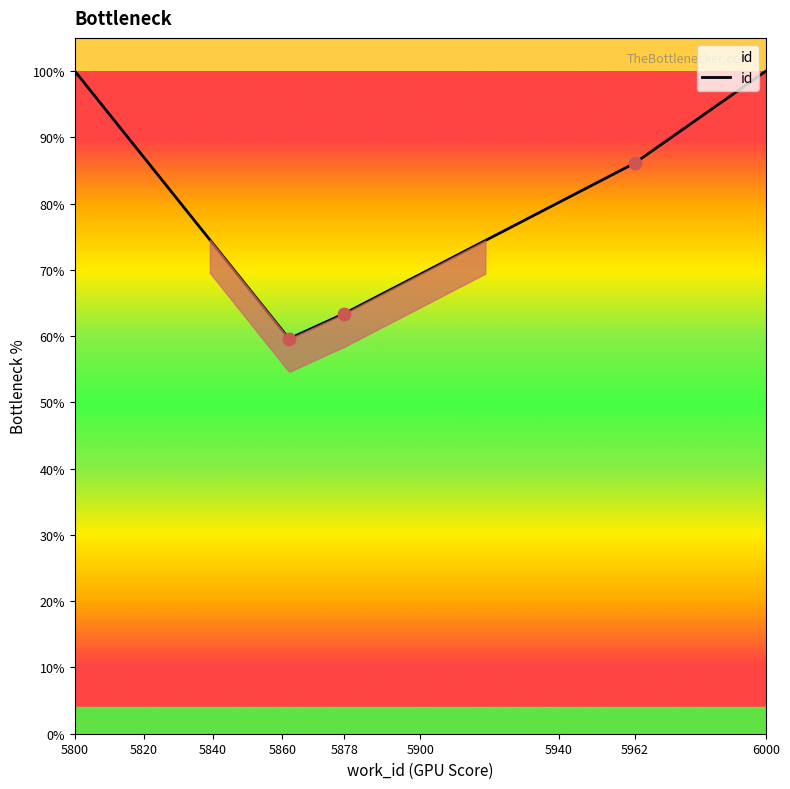

Between 5862 and 5878, which is larger?

5878